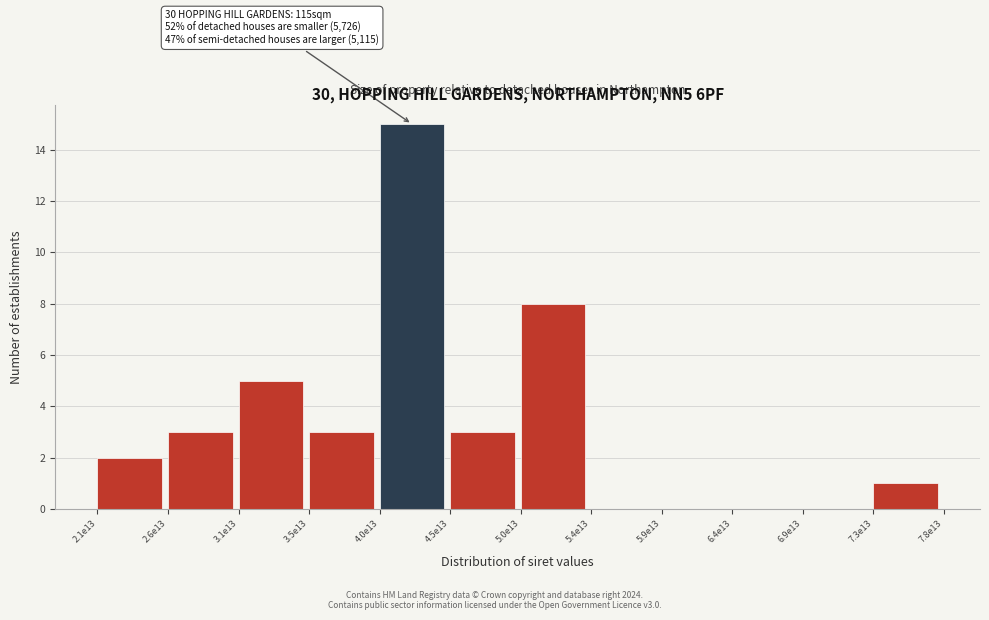

Reading right to left, transcribe all the data shown in this chart.

7.3e13=1	6.9e13=0	6.4e13=0	5.9e13=0	5.4e13=0	5.0e13=8	4.5e13=3	4.0e13=15	3.5e13=3	3.1e13=5	2.6e13=3	2.1e13=2